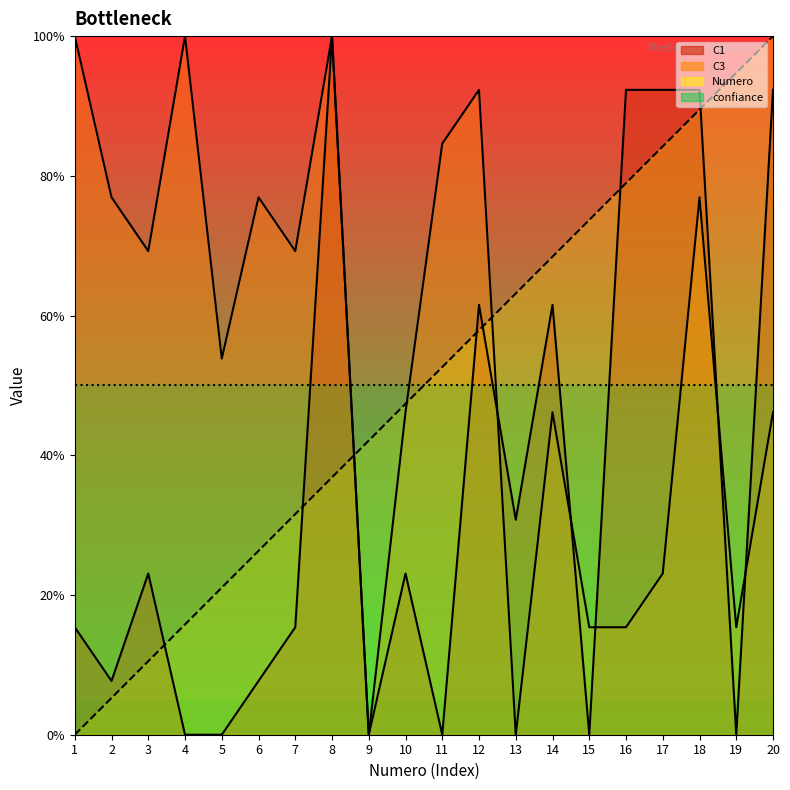

Reading left to right, list all the values displayed in this chart.

C1: 15.4	7.7	23.1	0.0	0.0	7.7	15.4	100.0	0.0	23.1	0.0	61.5	30.8	61.5	0.0	92.3	92.3	92.3	0.0	92.3
C3: 100.0	76.9	69.2	100.0	53.8	76.9	69.2	100.0	0.0	46.2	84.6	92.3	0.0	46.2	15.4	15.4	23.1	76.9	15.4	46.2
Numero: 0.0	5.3	10.5	15.8	21.1	26.3	31.6	36.8	42.1	47.4	52.6	57.9	63.2	68.4	73.7	78.9	84.2	89.5	94.7	100.0